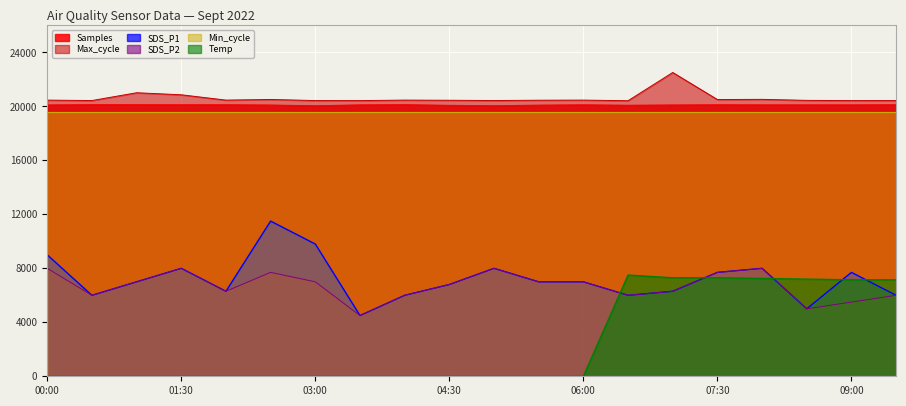

At which label is Temp closest to 3750?

09:00